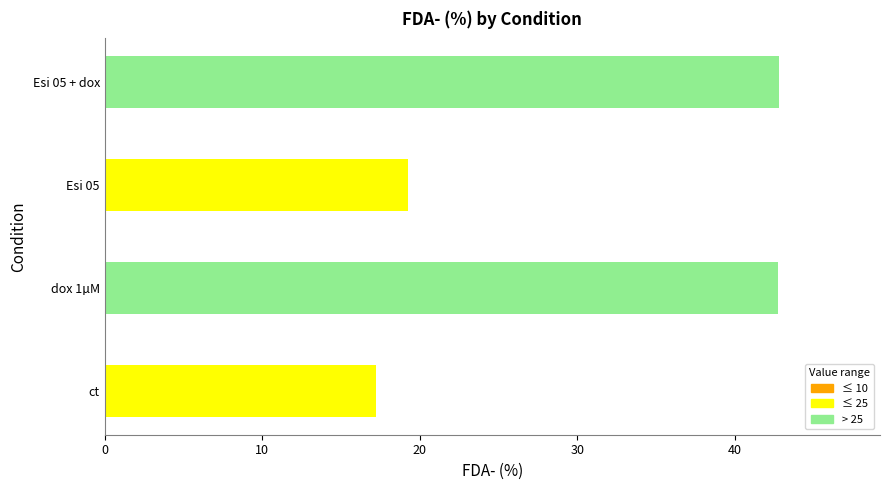

At which label is the value closest to 30?

Esi 05